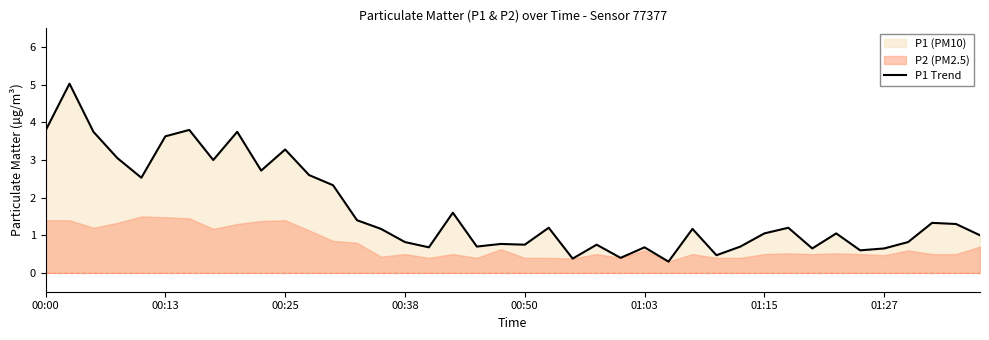

What is the lowest value of the P1 Trend series?

0.3